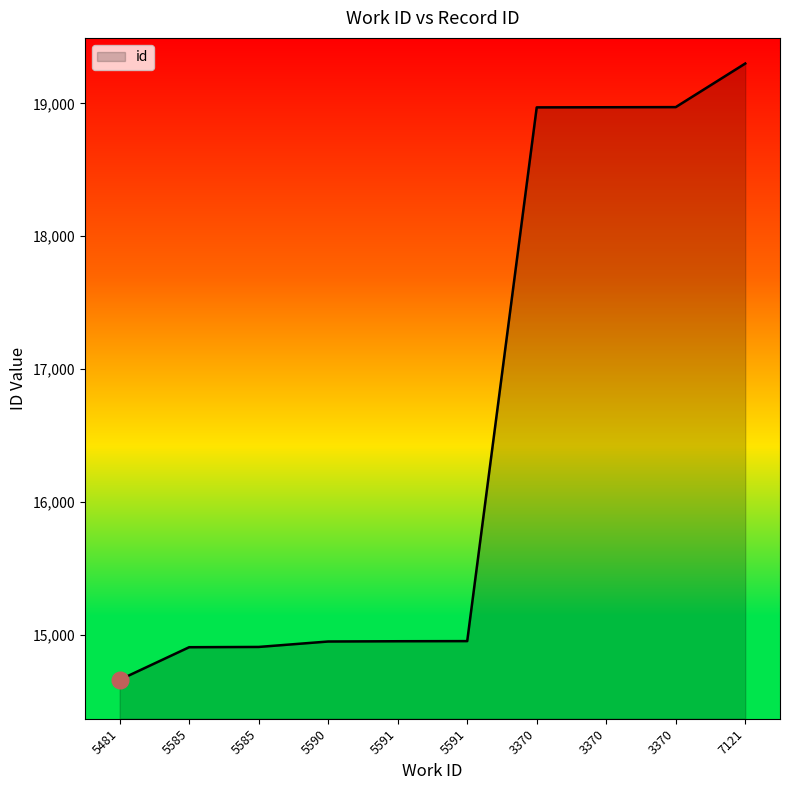

Does the chart have visible grid lines?

No